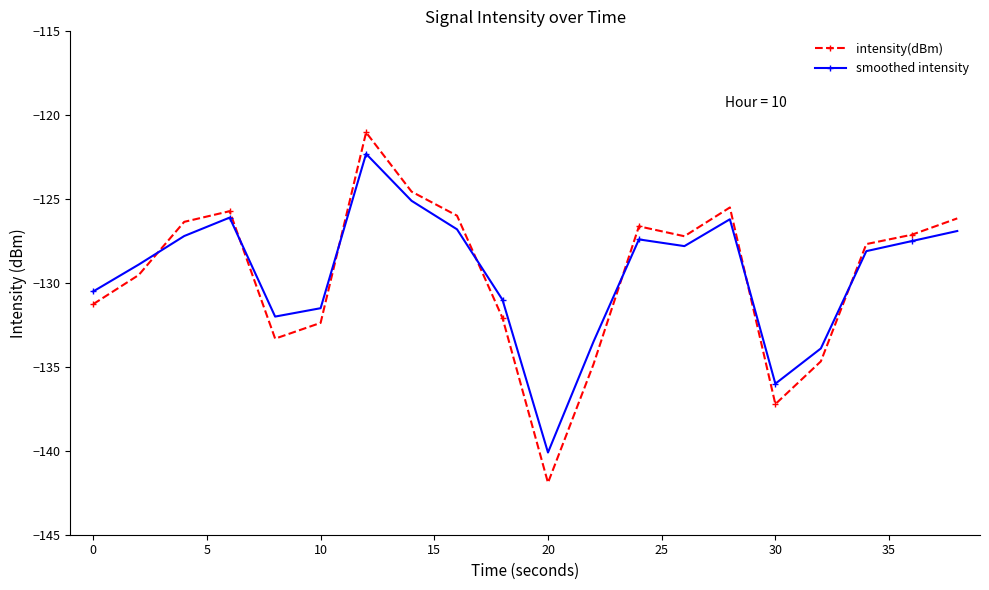

What is the difference between the maximum and minimum values in the smoothed intensity series?

17.8